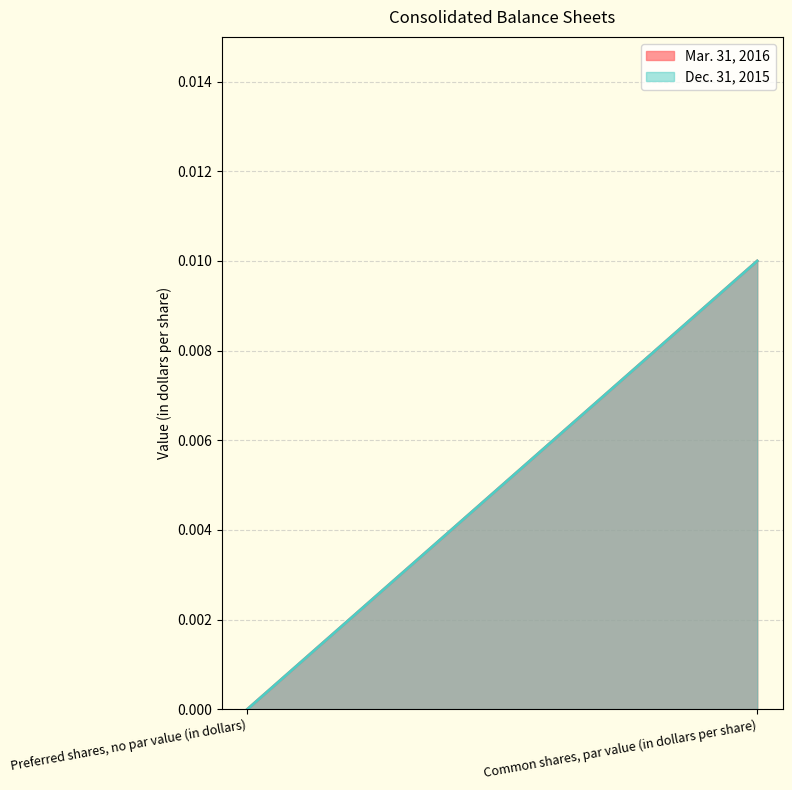

How many lines are shown in the chart?

2